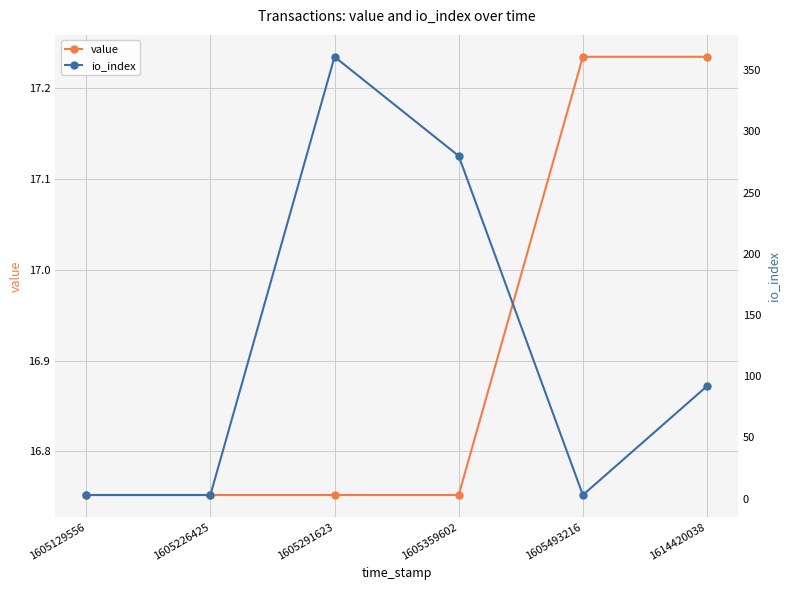

List the labels in order of io_index value, smallest first.

1605129556, 1605226425, 1605493216, 1614420038, 1605359602, 1605291623